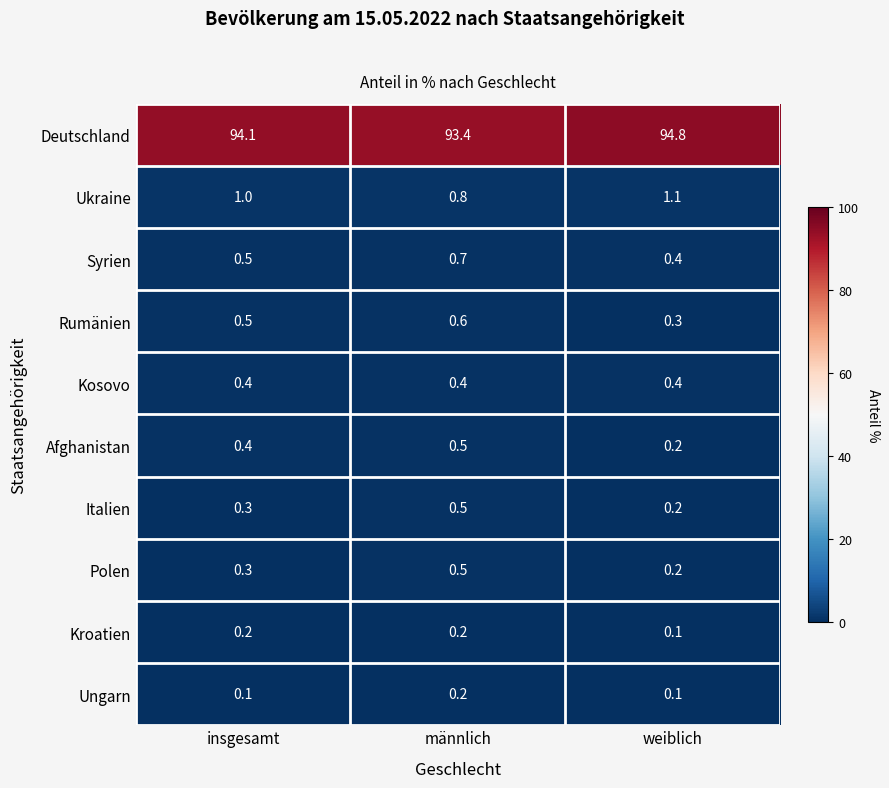

Rank the categories by Polen value from lowest to highest.

weiblich, insgesamt, männlich